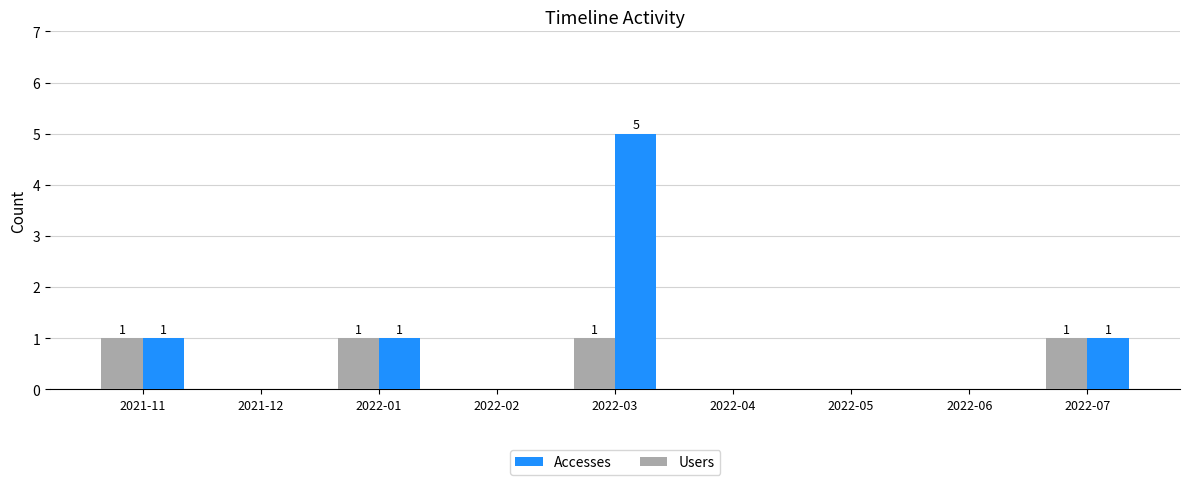

Is the value of Accesses at 2022-04 greater than the value of Users at 2022-01?

No